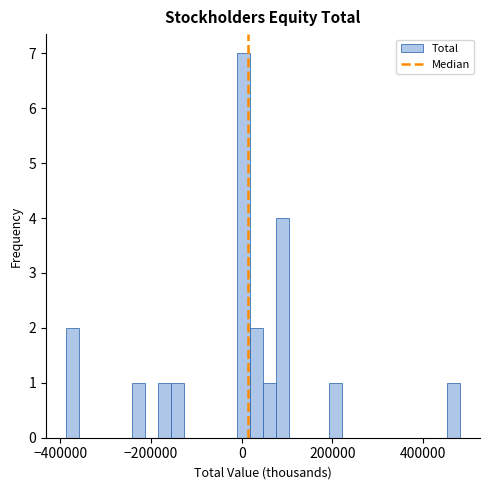

Read against the x-axis, roughly where is the centre of the tallest bar?

0